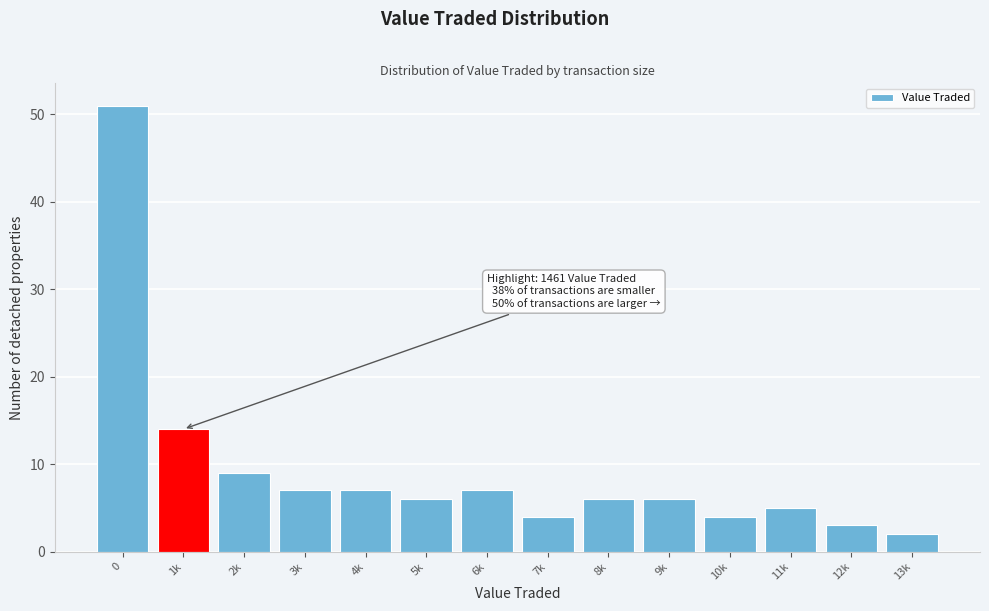

Reading left to right, list all the values displayed in this chart.

51	14	9	7	7	6	7	4	6	6	4	5	3	2